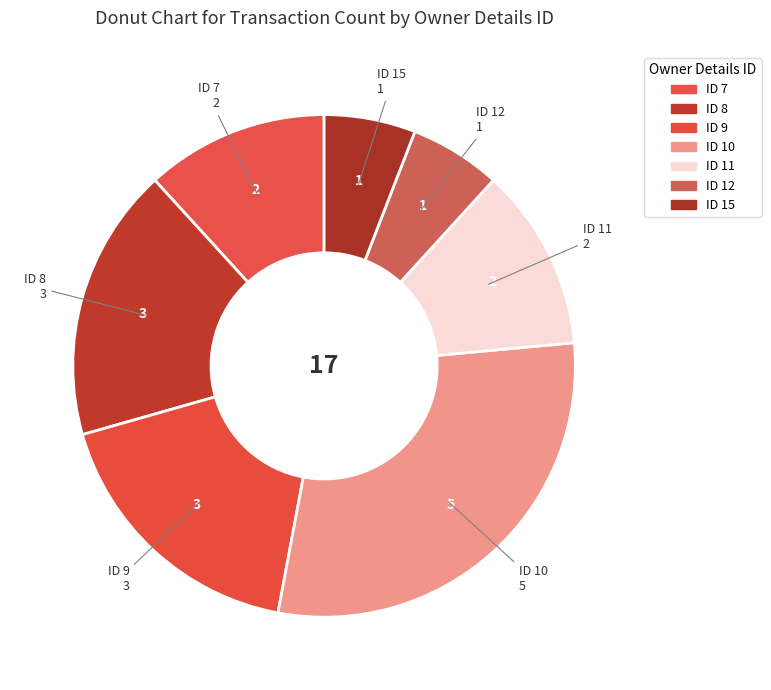

What is the largest slice in the pie chart?

10